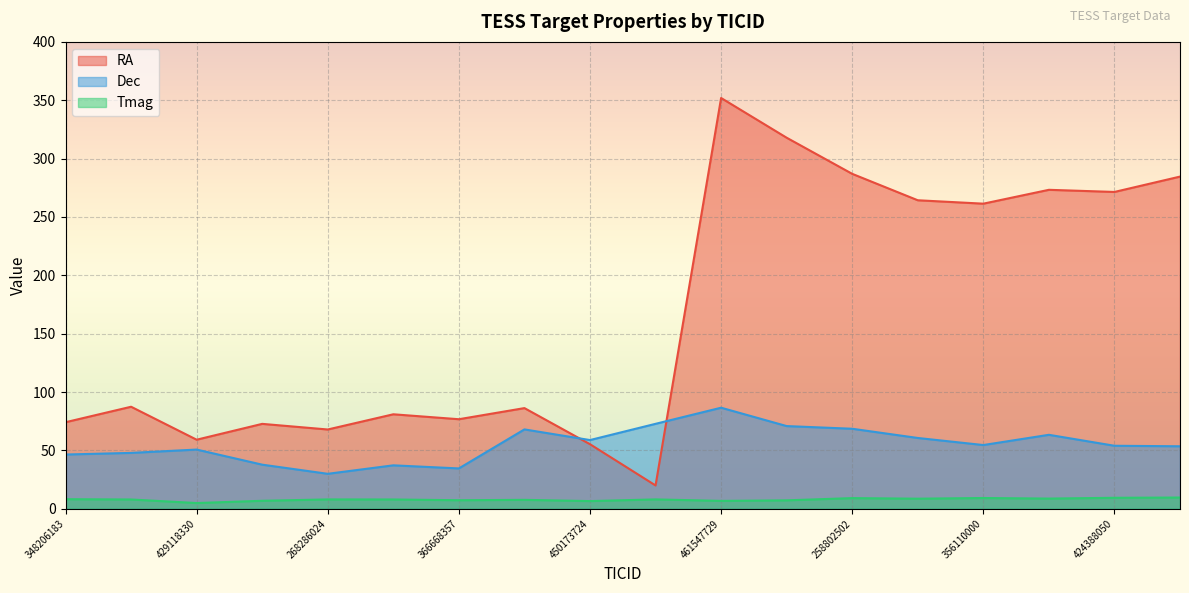

How many lines are shown in the chart?

3